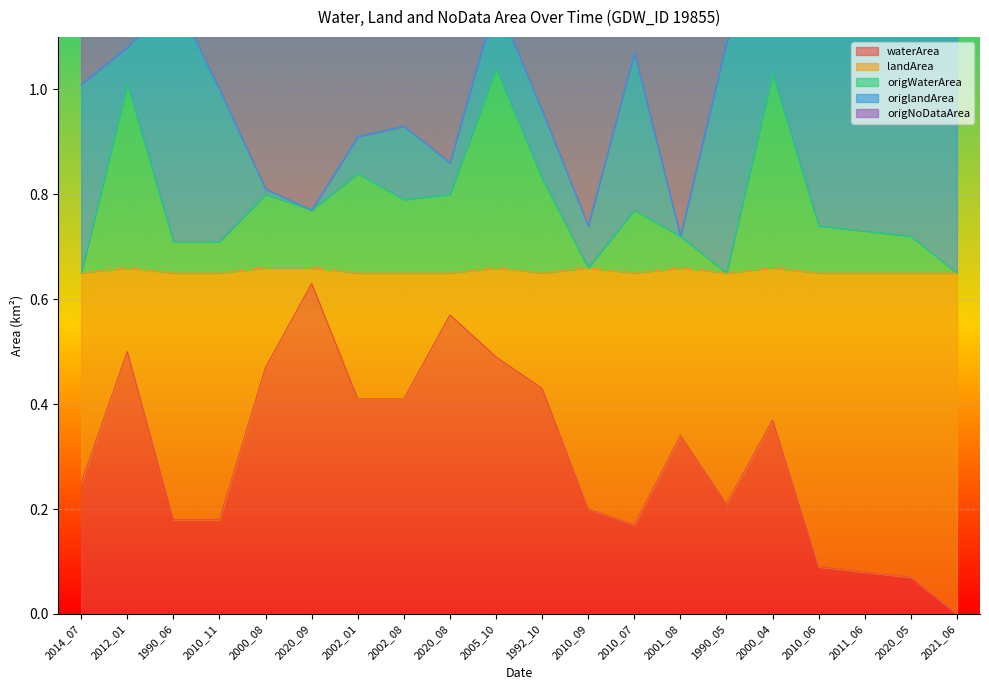

Which has a higher value, 2000_04 or 1990_06?

2000_04